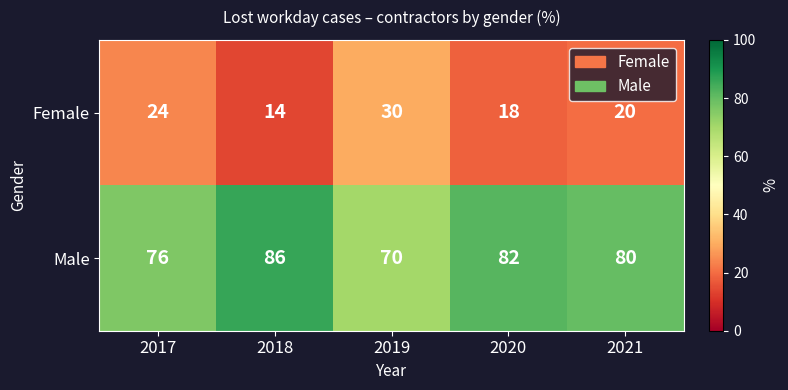

Reading left to right, list all the values displayed in this chart.

Female: 2017=24	2018=14	2019=30	2020=18	2021=20
Male: 2017=76	2018=86	2019=70	2020=82	2021=80